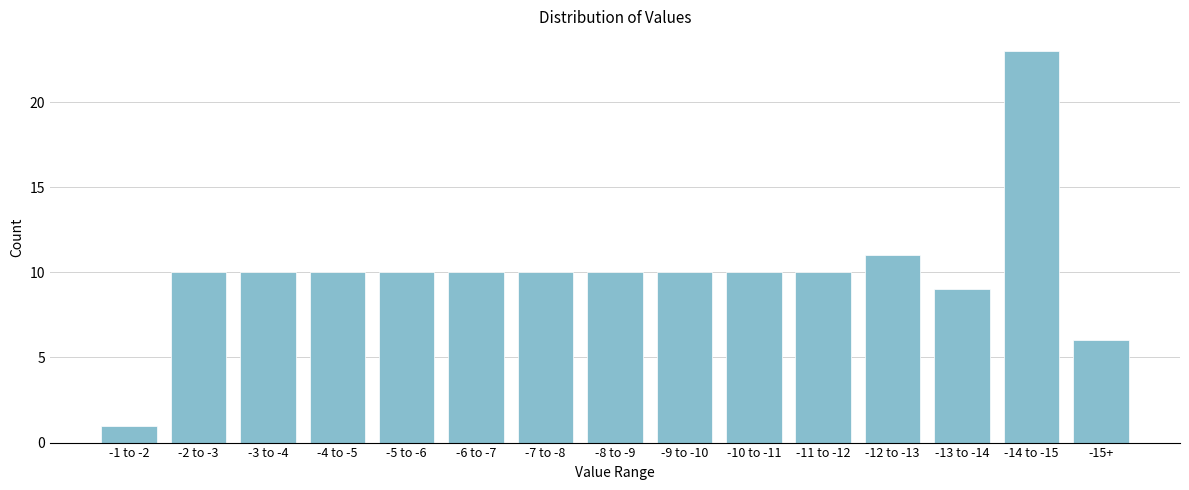

Reading left to right, what are all the values shown in this chart?

1	10	10	10	10	10	10	10	10	10	10	11	9	23	6